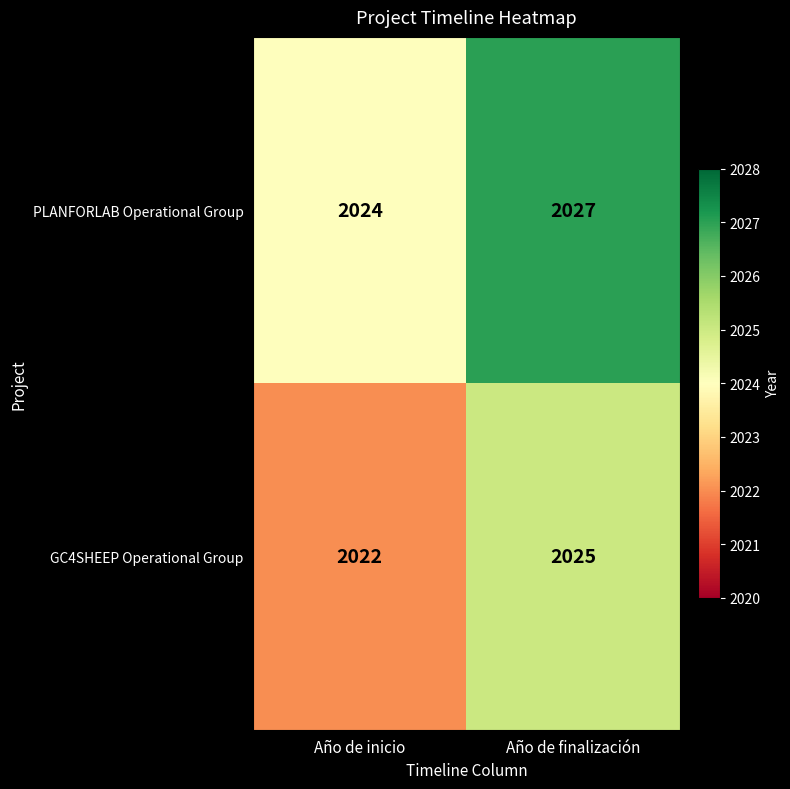

Rank the categories by GC4SHEEP Operational Group value from highest to lowest.

Año de finalización, Año de inicio